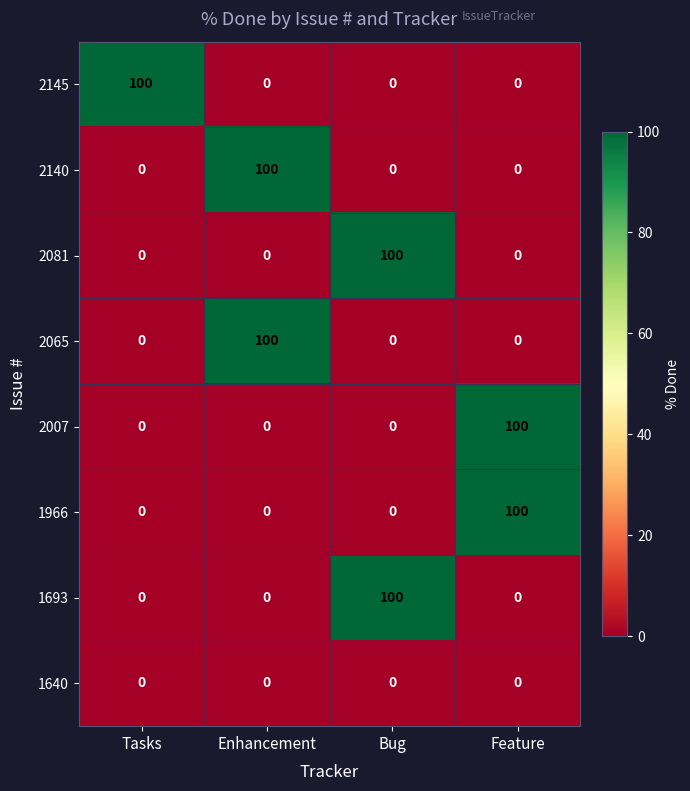

At how many categories does at least one series exceed 15?

4